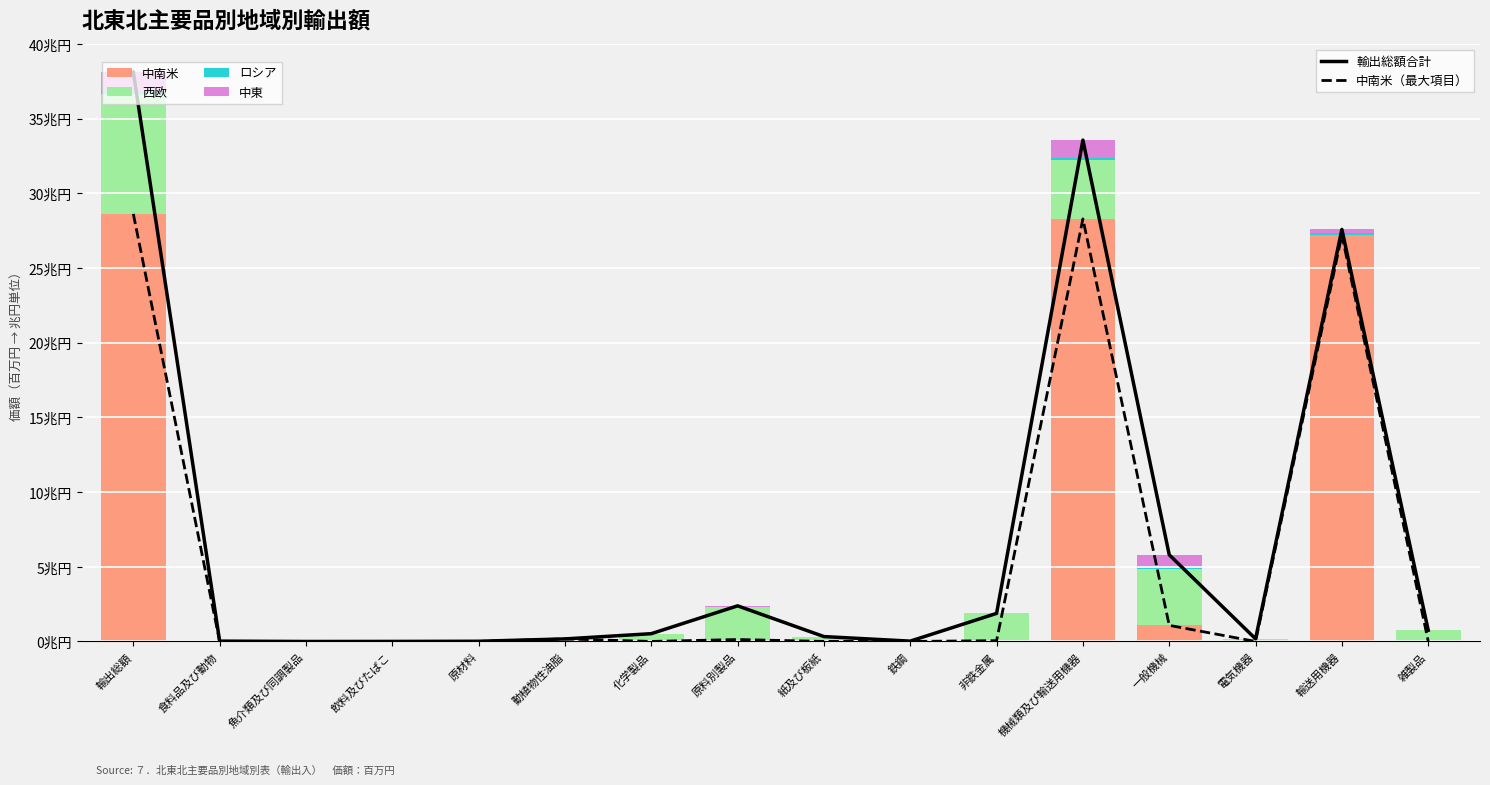

True or false: 中南米 has a value of 38.9 at 輸送用機器.

False